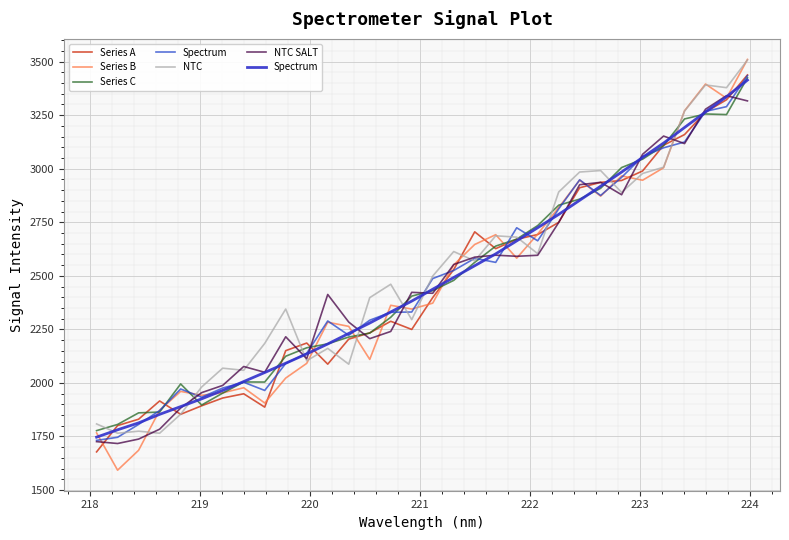

What is the minimum value for NTC?

1765.1